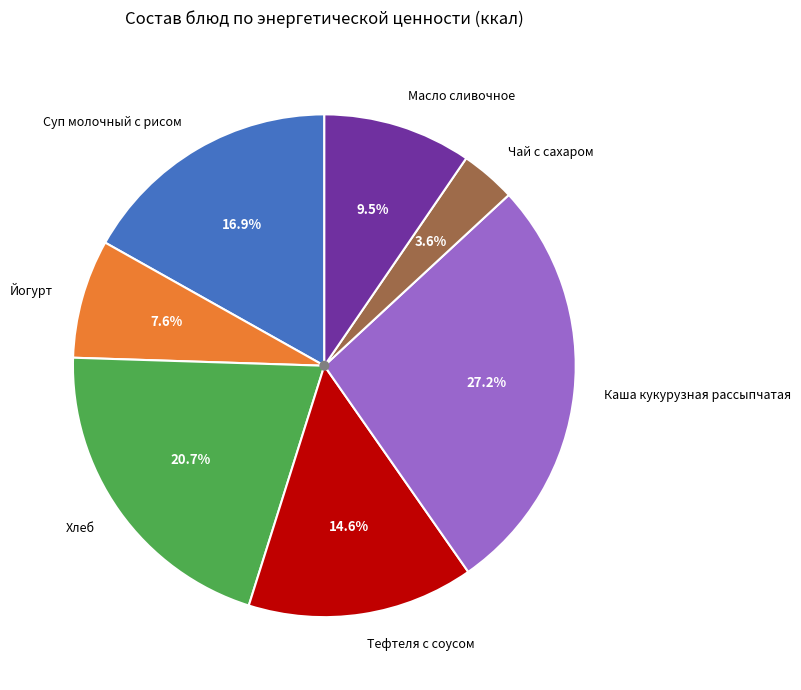

How many segments does this pie chart have?

7